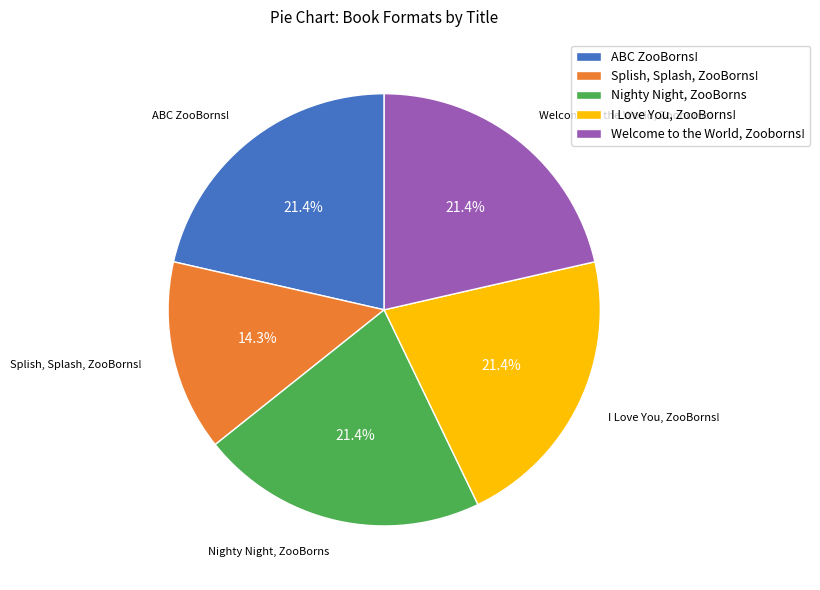

Is there any slice that represents more than half of the pie?

No